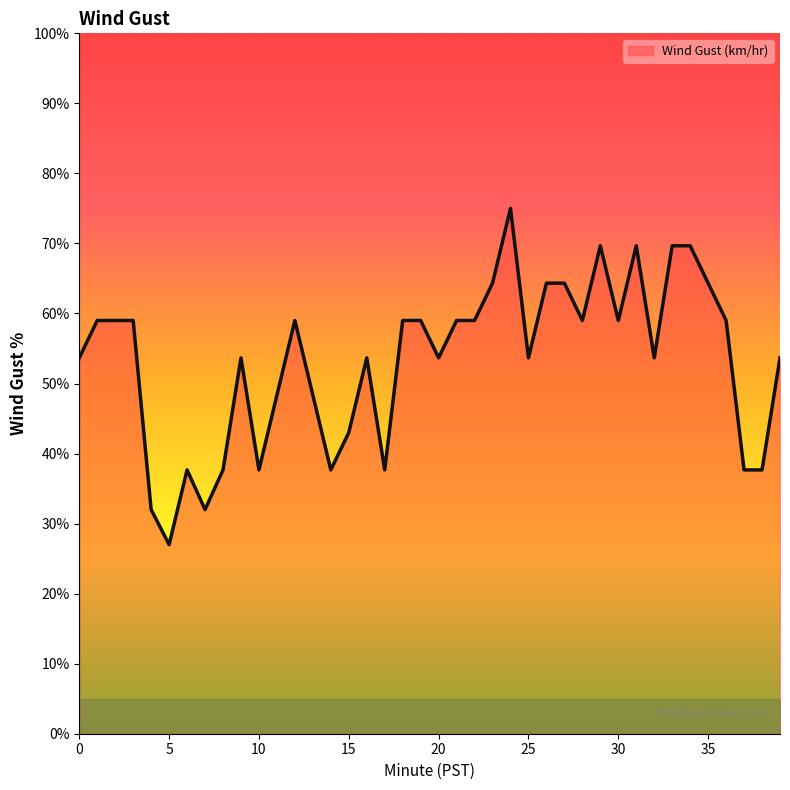

How many values are between 43 and 59?

21